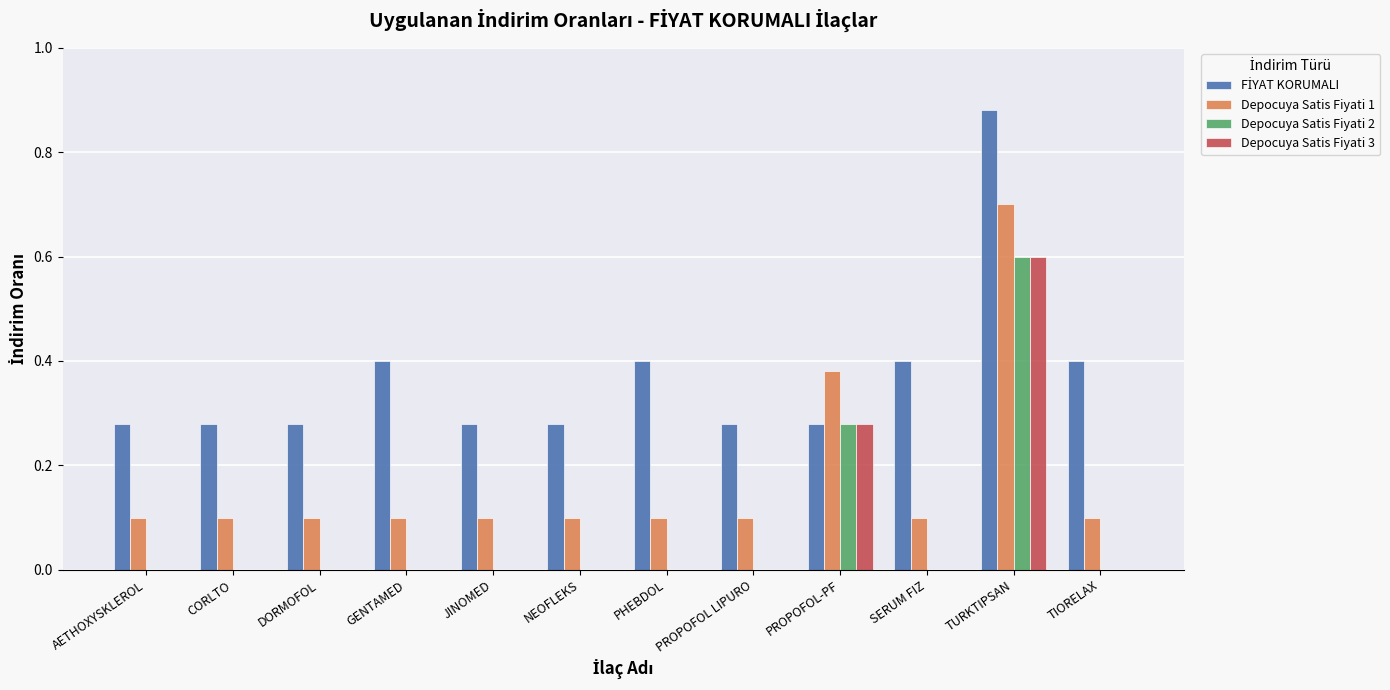

What is the sum of all Depocuya Satis Fiyati 1 values?

2.1